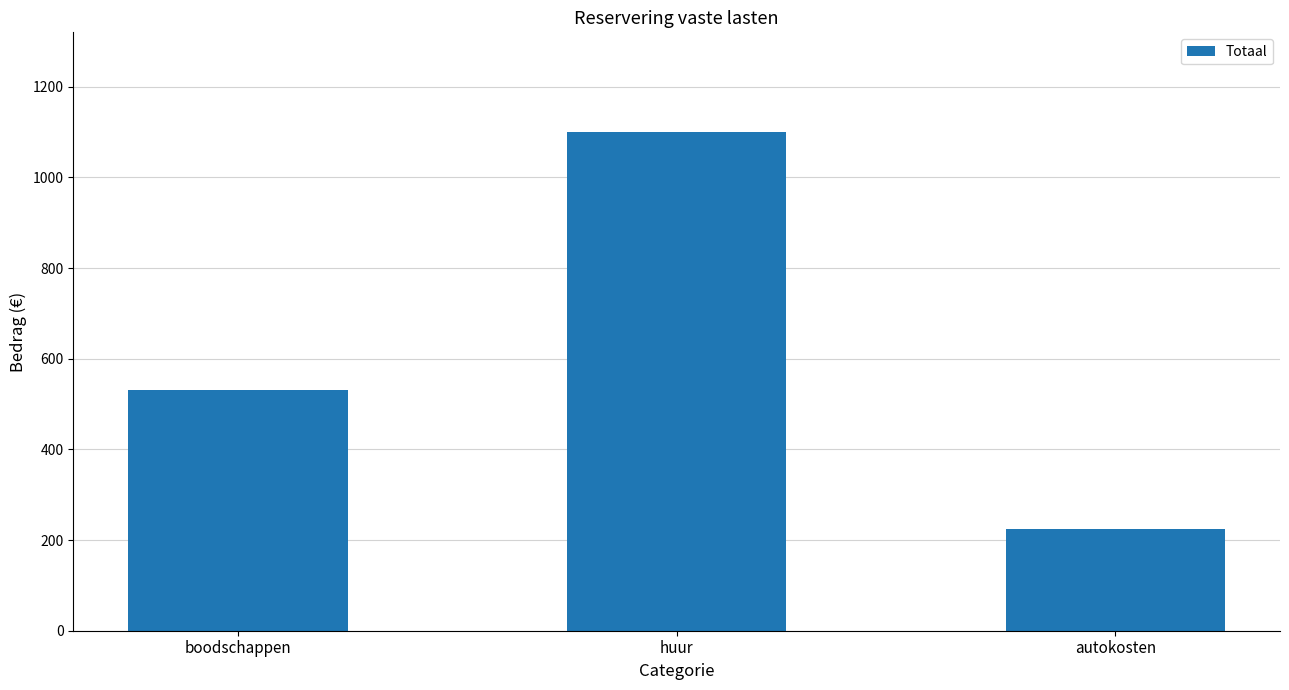

What is the sum of all values?

1855